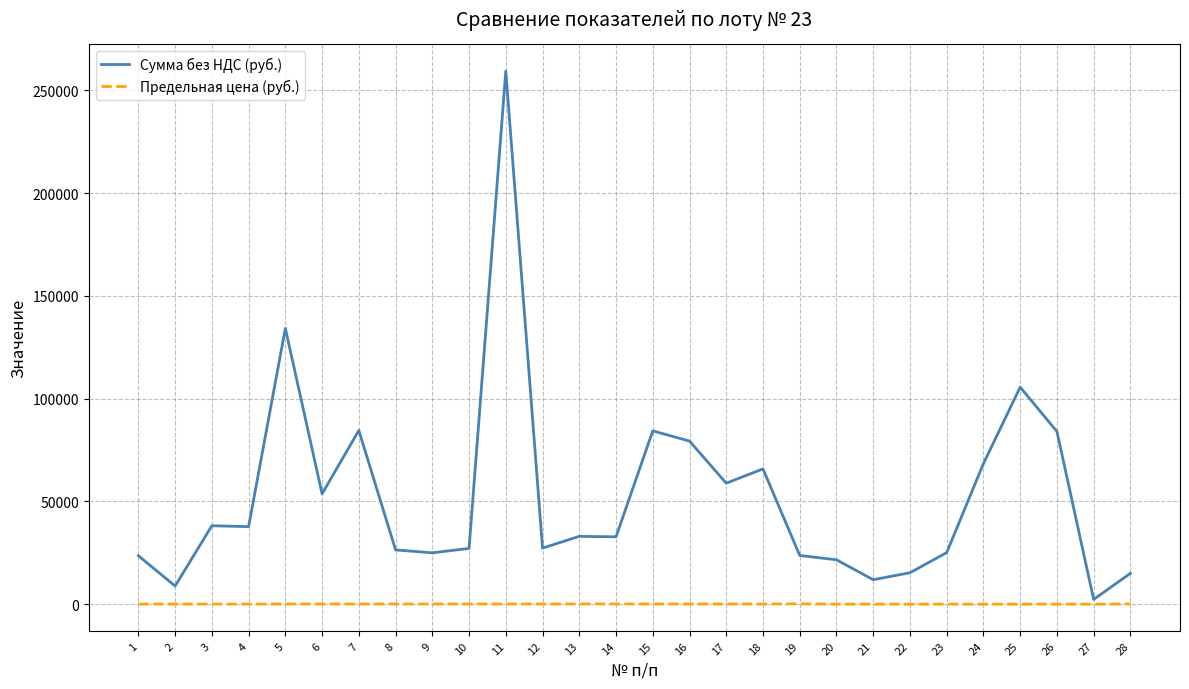

How many series are shown in this chart?

2